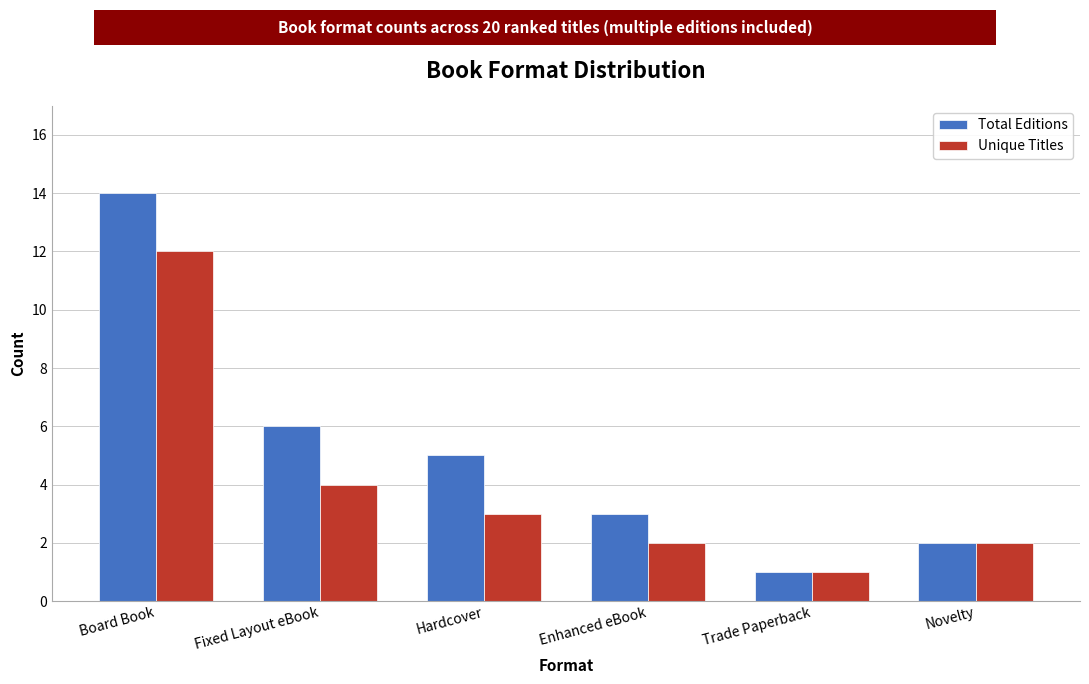

What is the sum of the Unique Titles values at Board Book and Hardcover?

15